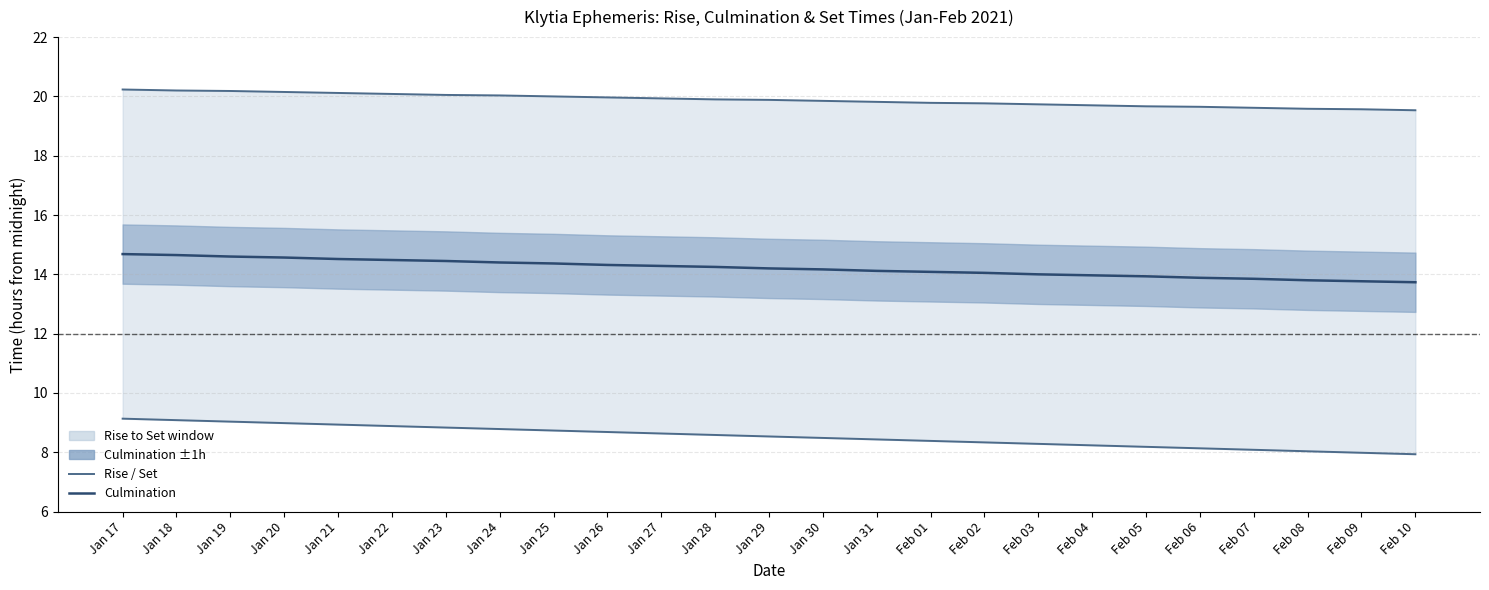

Reading right to left, list all the values displayed in this chart.

Rise: 7.9	8.0	8.0	8.1	8.1	8.2	8.2	8.3	8.3	8.4	8.4	8.5	8.5	8.6	8.6	8.7	8.7	8.8	8.8	8.9	8.9	9.0	9.0	9.1	9.1
Culmination: 13.7	13.8	13.8	13.8	13.9	13.9	14.0	14.0	14.1	14.1	14.1	14.2	14.2	14.2	14.3	14.3	14.4	14.4	14.4	14.5	14.5	14.6	14.6	14.7	14.7
Set: 19.5	19.6	19.6	19.6	19.6	19.7	19.7	19.7	19.8	19.8	19.8	19.9	19.9	19.9	19.9	20.0	20.0	20.0	20.1	20.1	20.1	20.1	20.2	20.2	20.2